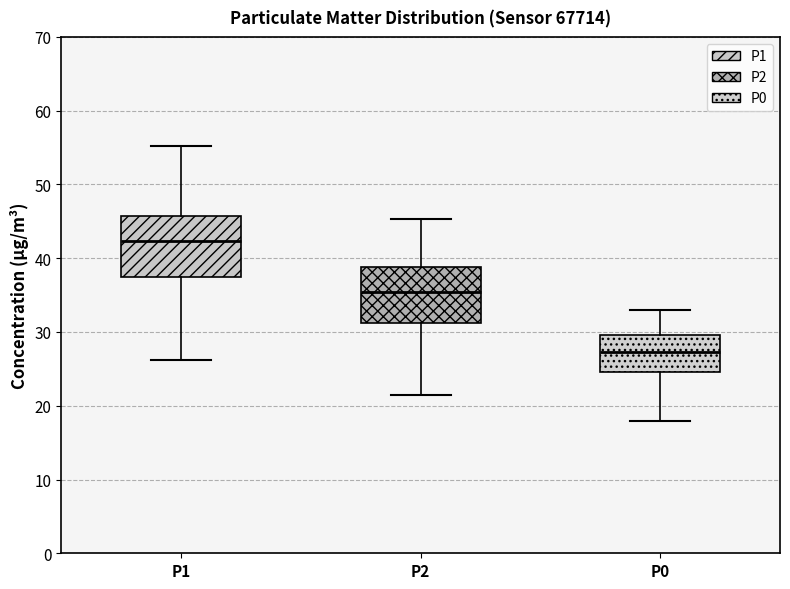

Reading left to right, transcribe this box plot: for each box, give where its median line is, the range the box spans, and where its two whiskers end, as read against the y-axis. The values are not printed on the chart, so give them approximately, as read against the axis.

P1: median 42, box 37 to 46, whiskers 26 to 55
P2: median 35, box 31 to 39, whiskers 22 to 45
P0: median 27, box 25 to 30, whiskers 18 to 33